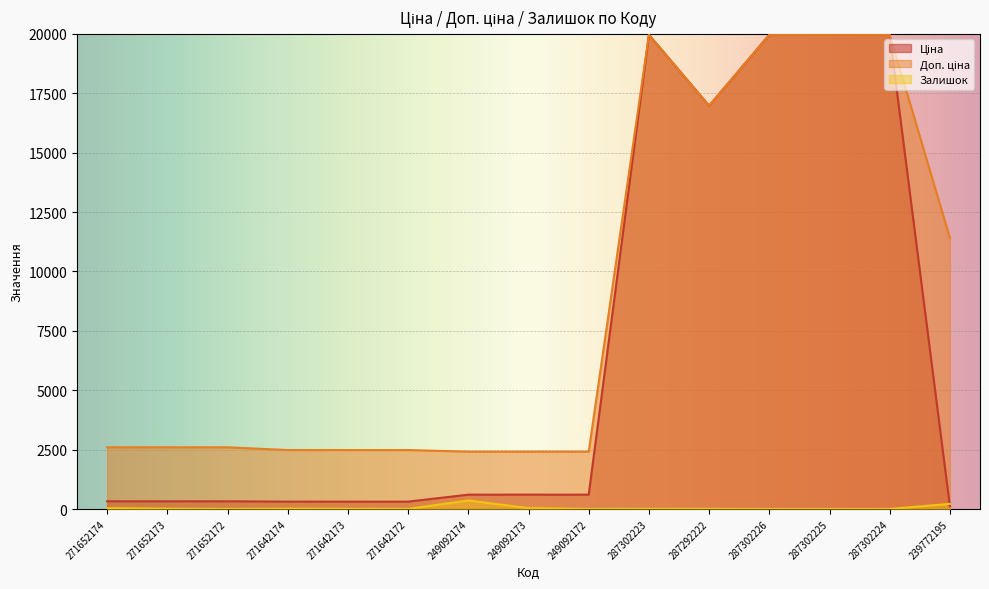

Rank the series by their maximum value, from highest to lowest.

Ціна, Доп. ціна, Залишок